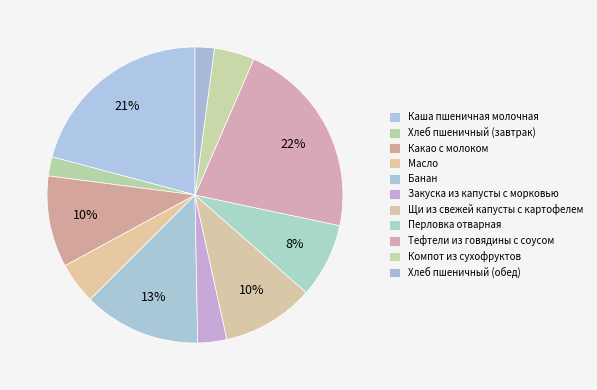

Which category has the smallest portion of the pie?

Хлеб пшеничный (завтрак)